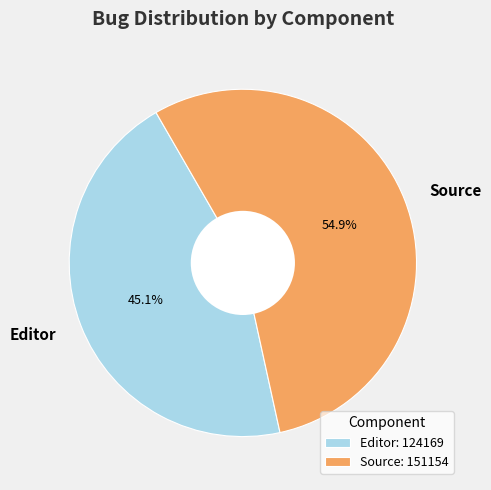

To the nearest percent, what portion does Editor represent?

45%